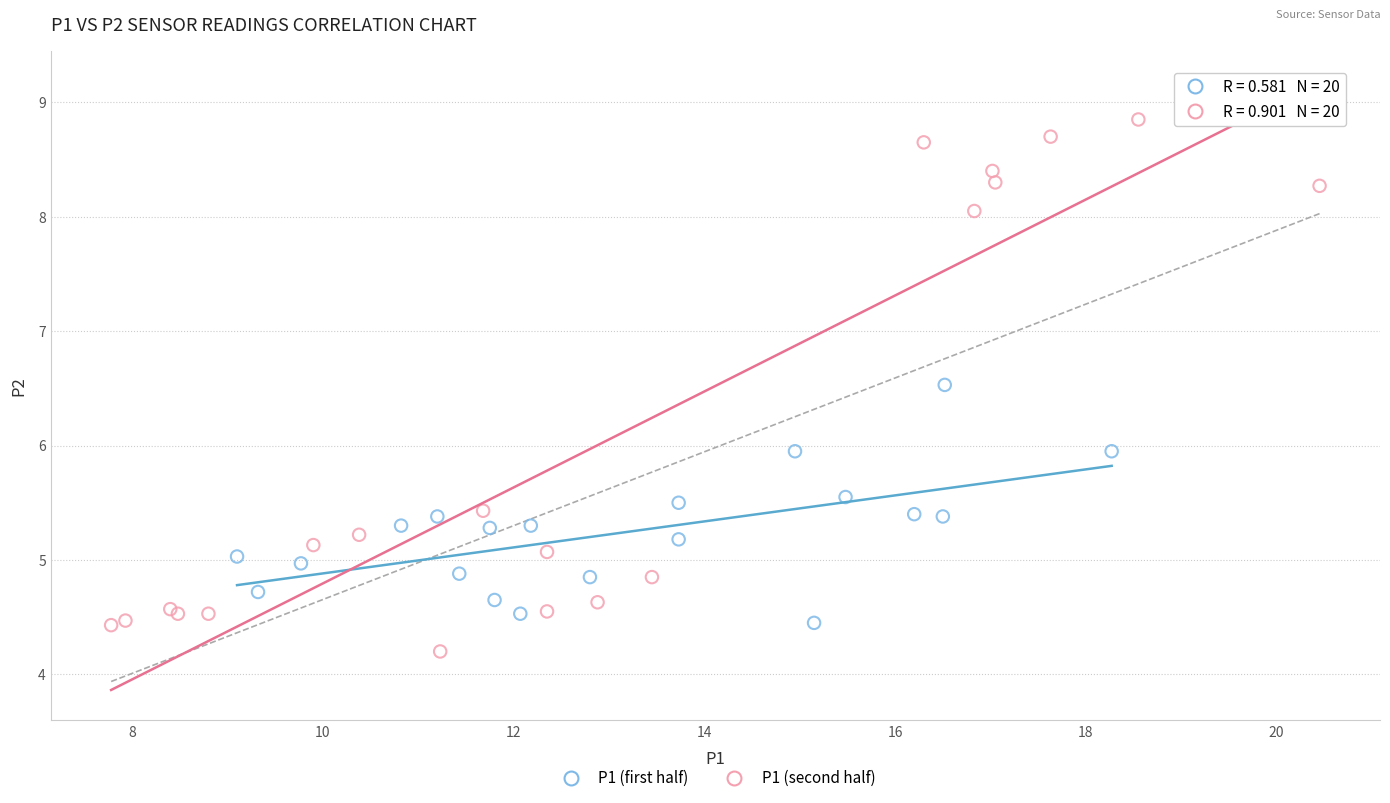

Which series reaches the minimum Y coordinate?

P1 (second half)